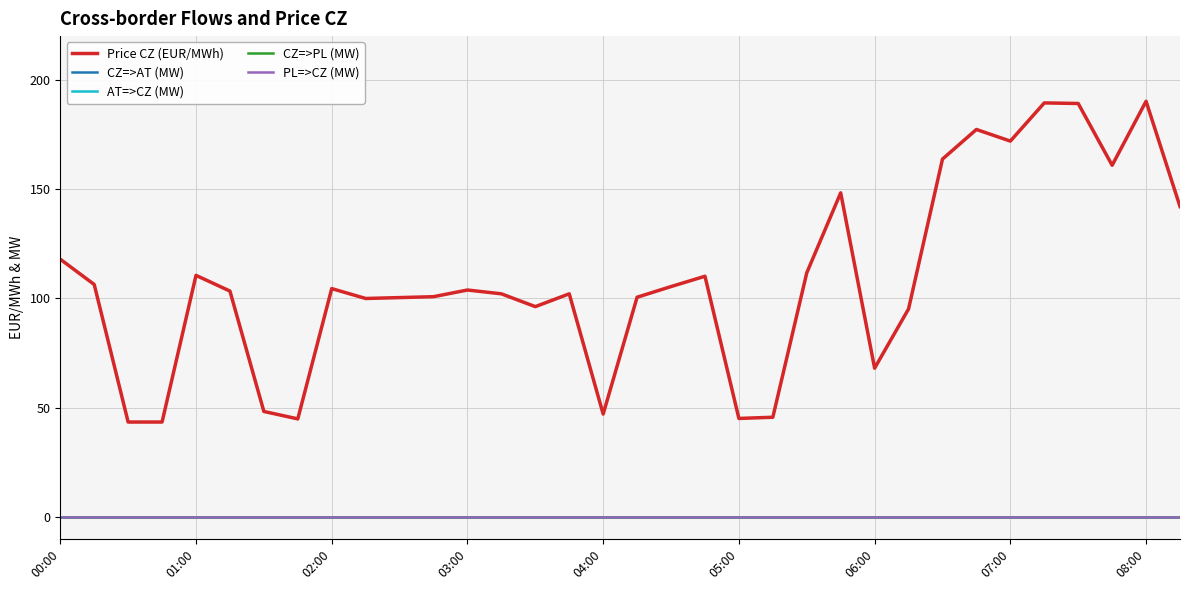

Is this an area chart (filled region under the line)?

No